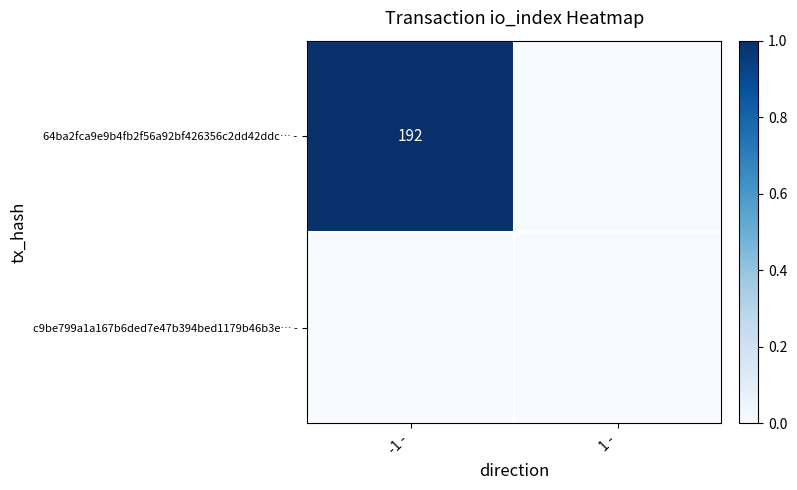

The value of 64ba2fca9e9b4fb2f56a92bf426356c2dd42ddc… - at -1 - is 87. True or false?

False